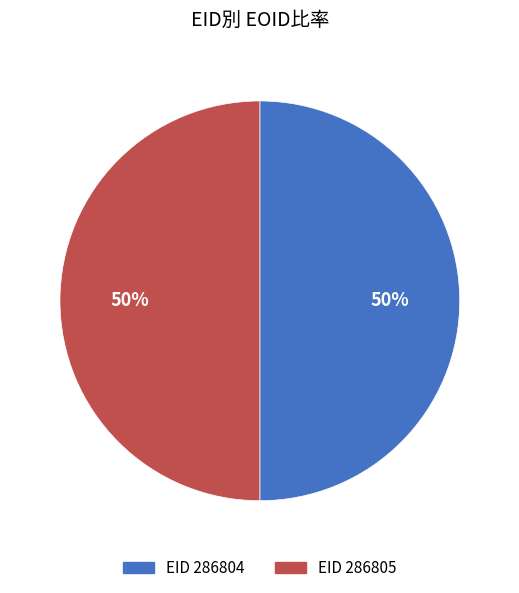

To the nearest percent, what is the average slice percentage?

50%